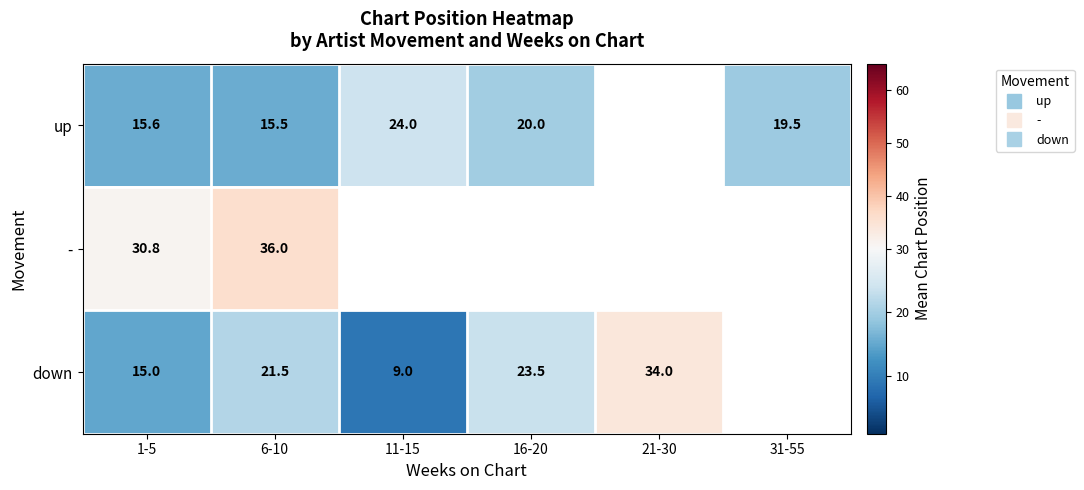

At which label is down closest to 21?

6-10